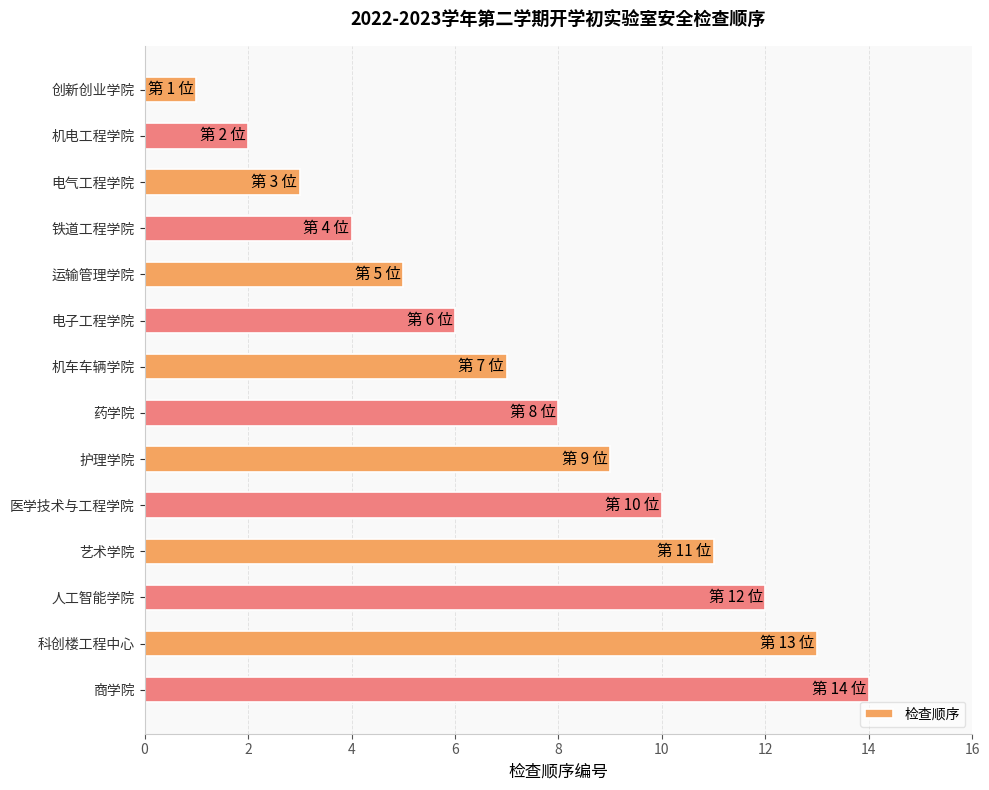

The value at 电子工程学院 is 6. True or false?

True